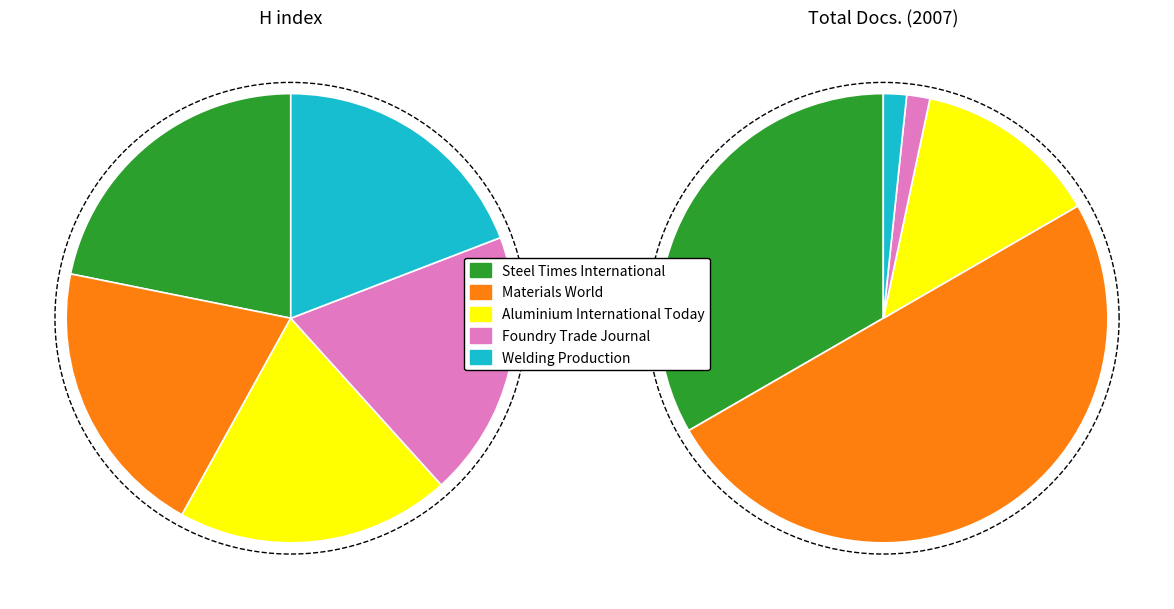

Rank the categories by H index value from lowest to highest.

Foundry Trade Journal, Welding Production, Aluminium International Today, Materials World, Steel Times International